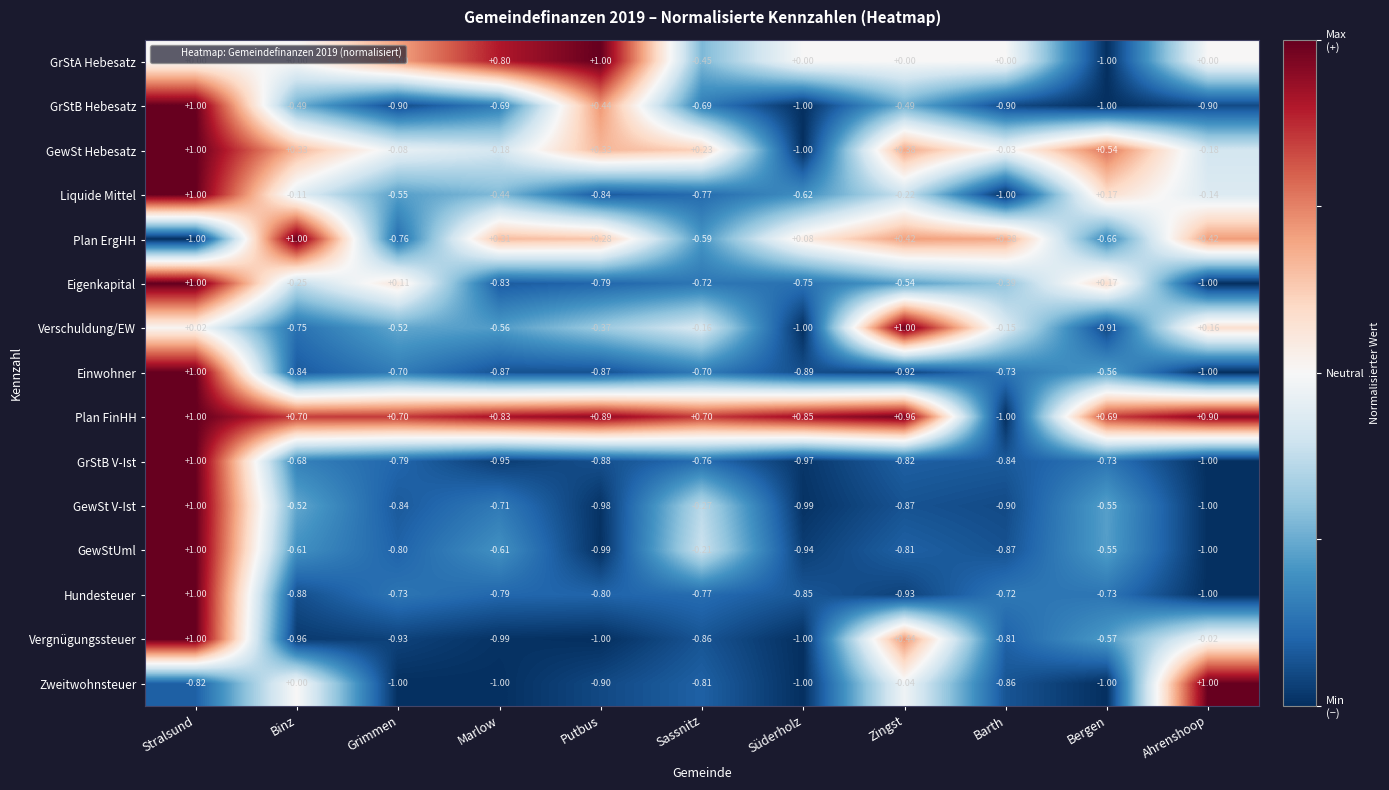

Between Süderholz and Ahrenshoop, which series saw the biggest shift?

Zweitwohnsteuer